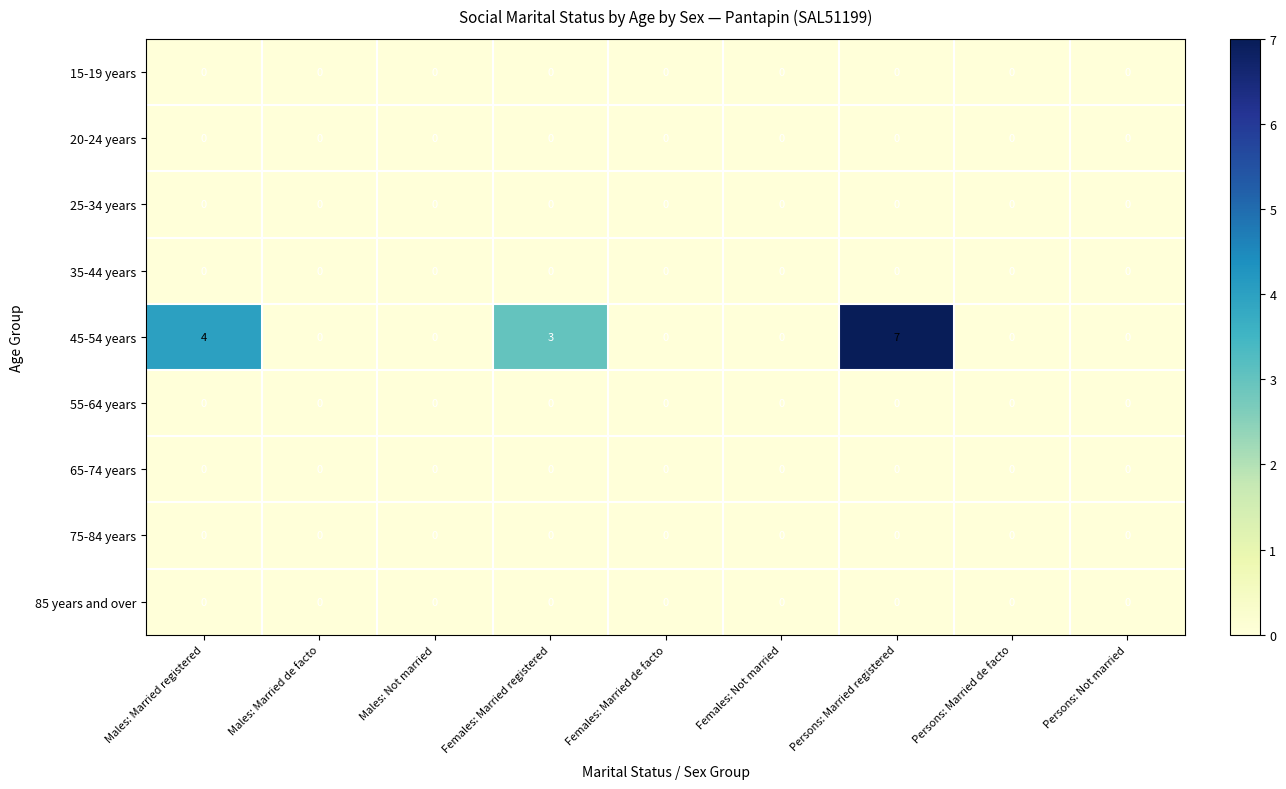

Which series has the largest total across all categories?

45-54 years